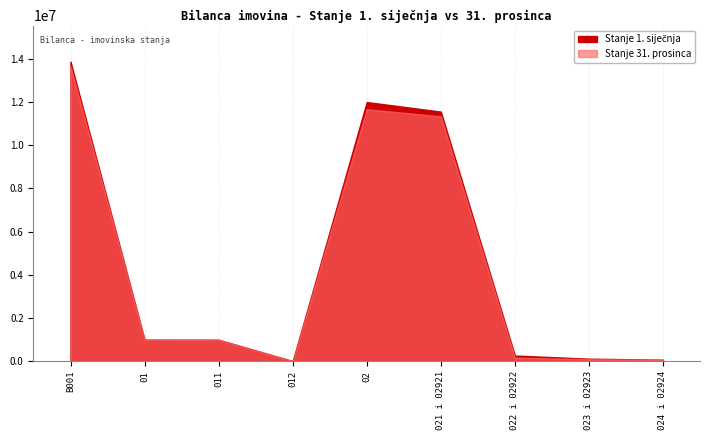

What is the value of the Stanje 31. prosinca point at the 6th from the left?

11338094.6